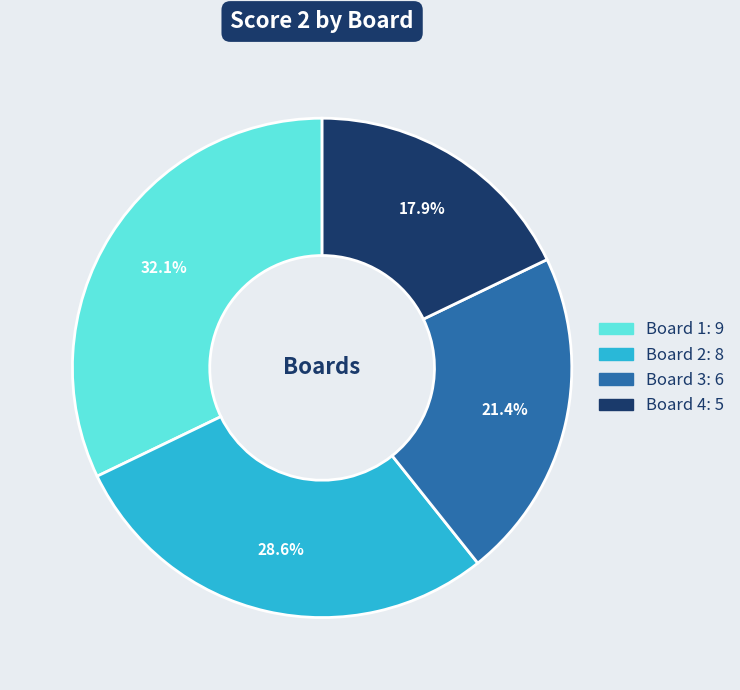

Rank the categories by value from highest to lowest.

Board 1, Board 2, Board 3, Board 4